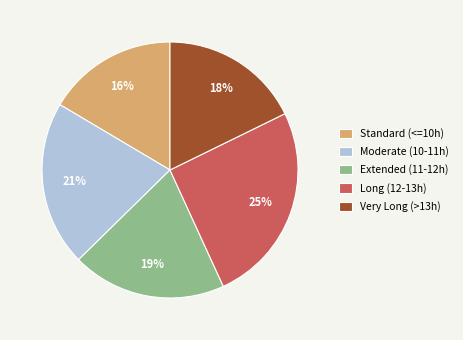

To the nearest percent, what is the combined percentage of Extended (11-12h) and Very Long (>13h)?

37%